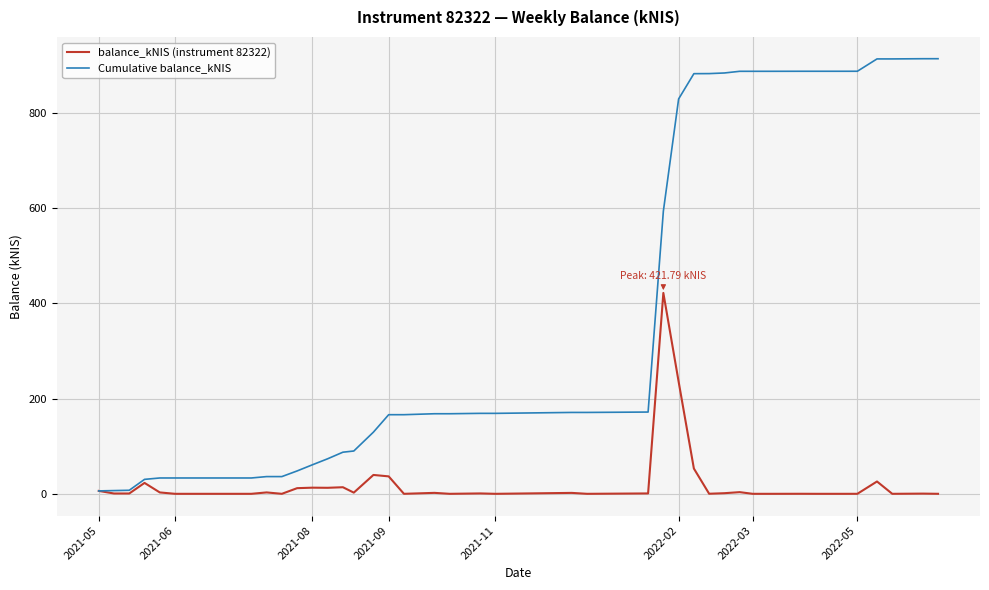

Which series has the widest spread of values?

Cumulative balance_kNIS